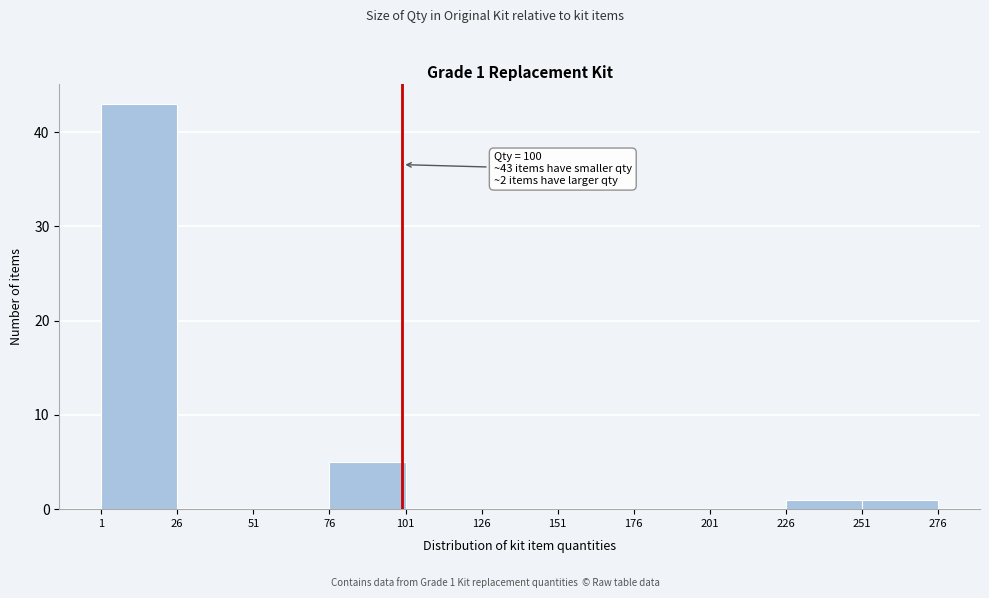

Over which range of the x-axis is the bar tallest?

1 to 26